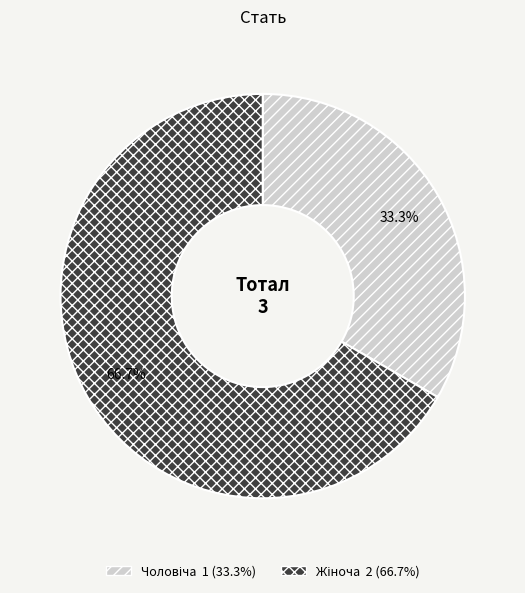

Is there a majority slice in this chart?

Yes